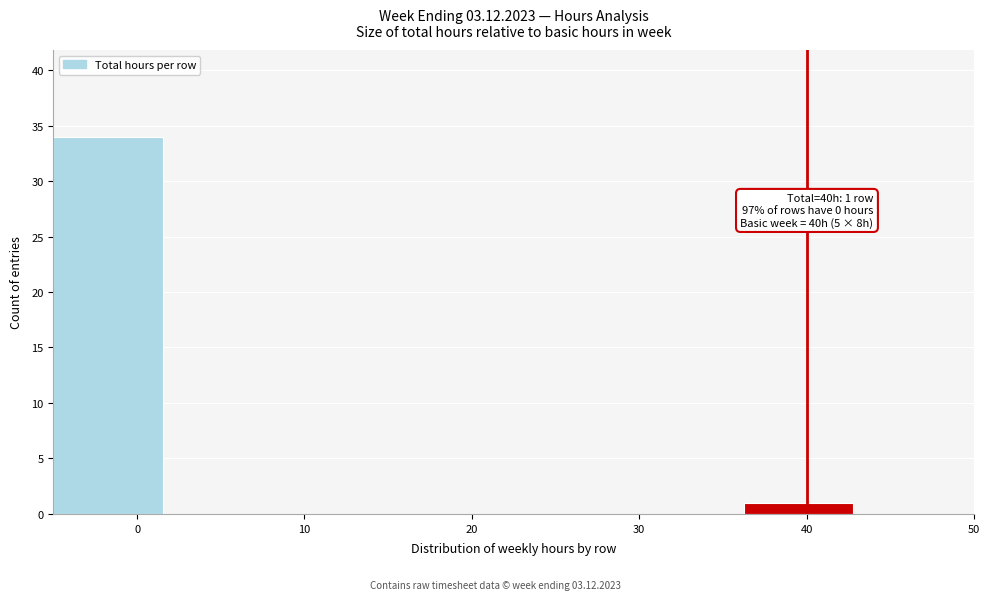

Which range on the x-axis has the tallest bar?

-5 to 2